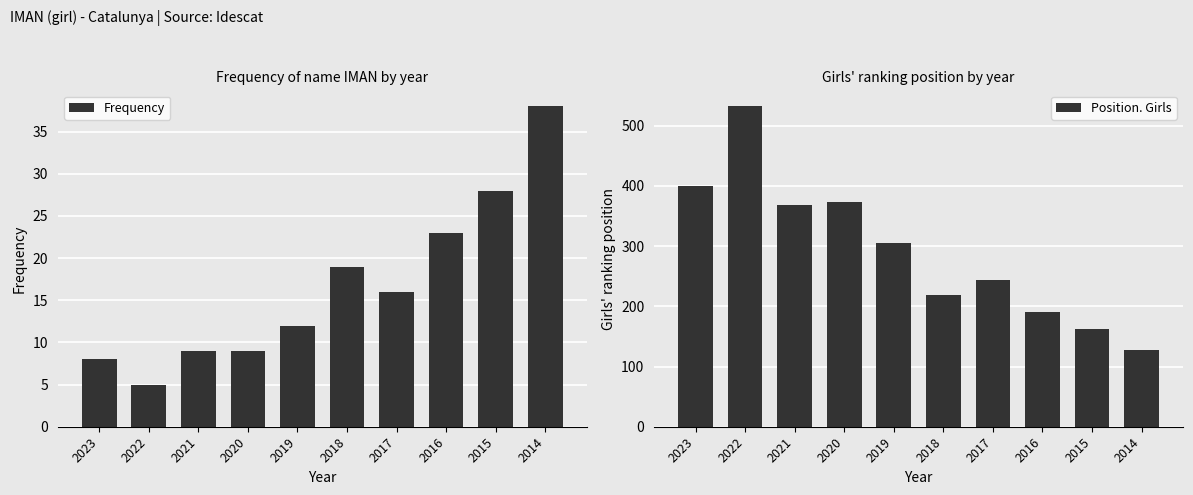

Which has a higher value, 2016 or 2022?

2016